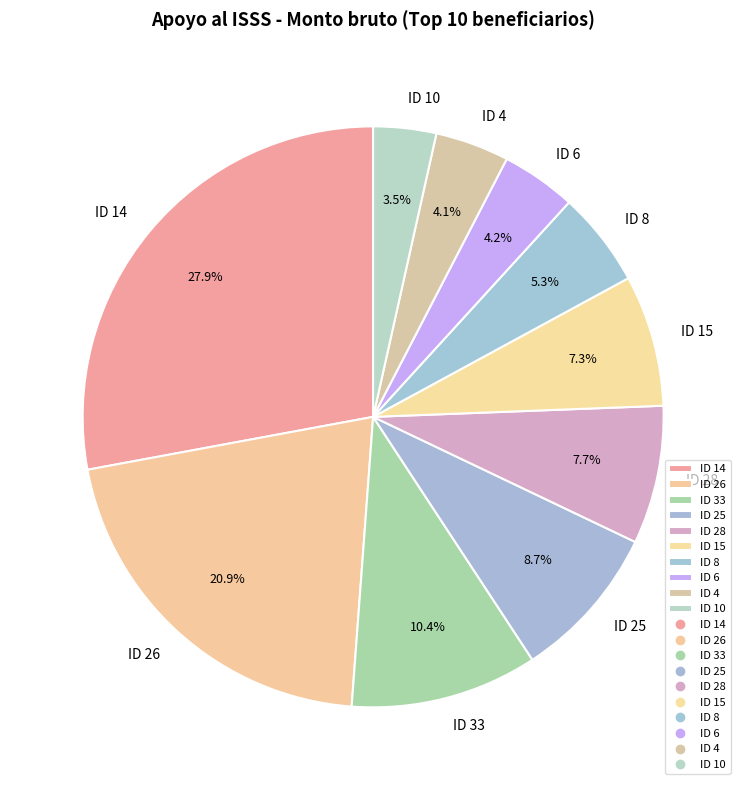

Approximately how many times larger is the value at ID 4 compared to ID 33?

0.4